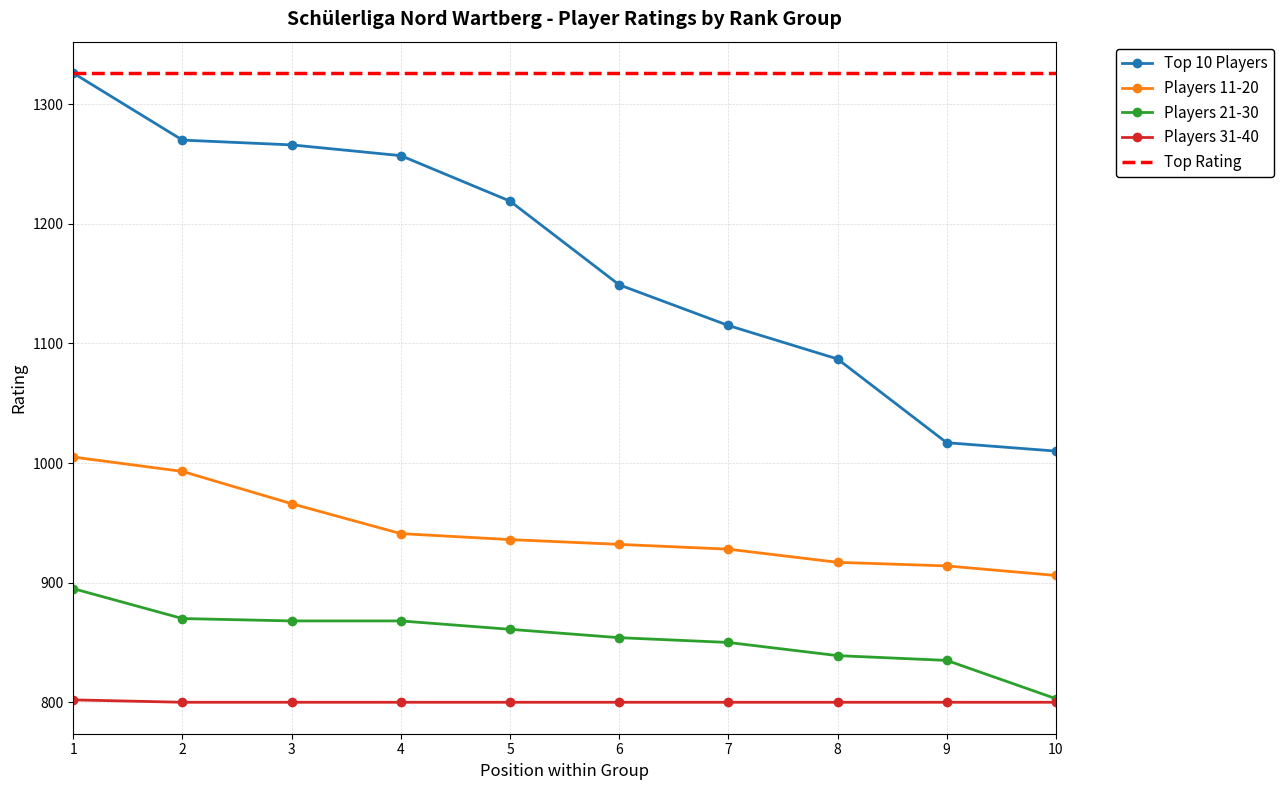

What is the approximate value of Top 10 Players at 10, to the nearest 50?

1000